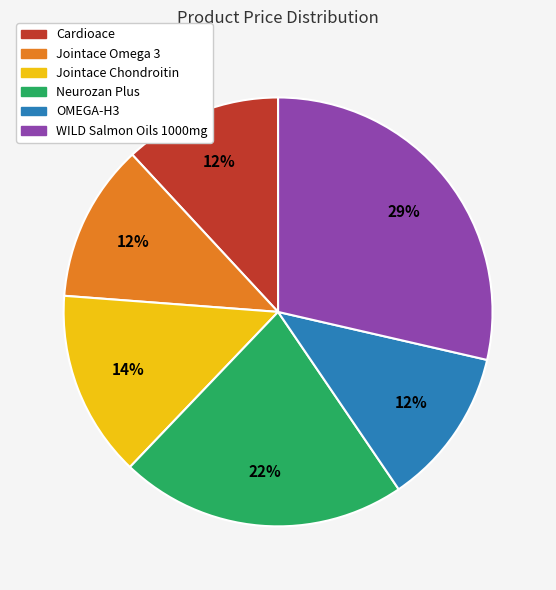

Approximately how many times larger is the value at Neurozan Plus compared to Jointace Omega 3?

1.8